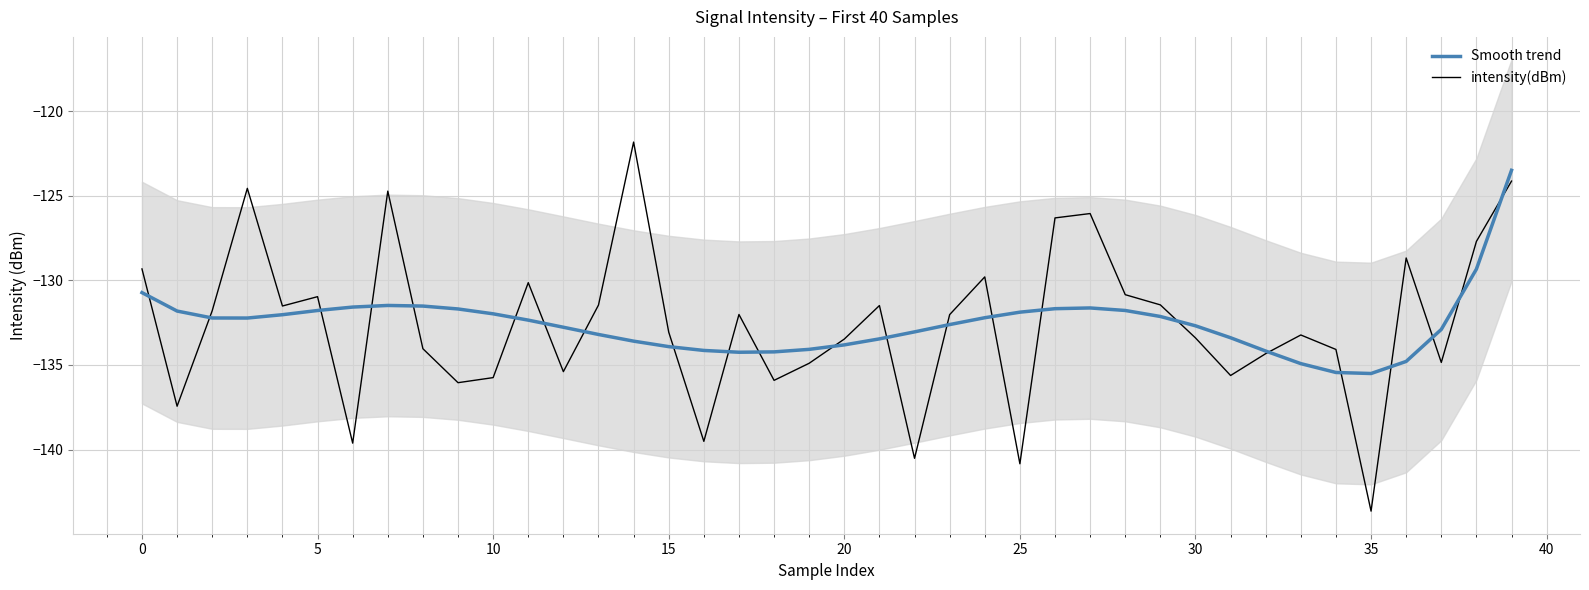

How many data points in intensity(dBm) are above -132?

18